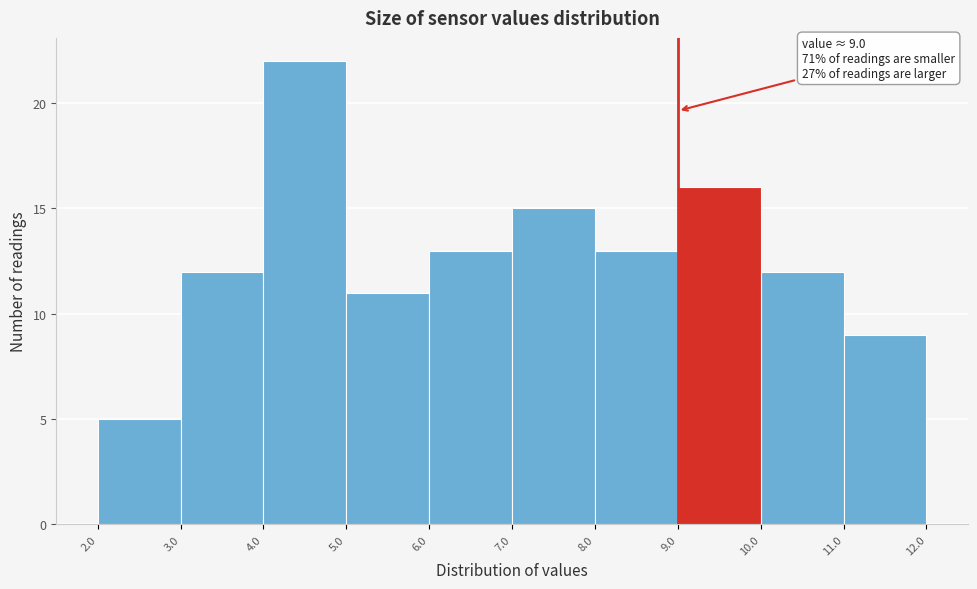

Over which range of the x-axis is the bar tallest?

4.0 to 5.0